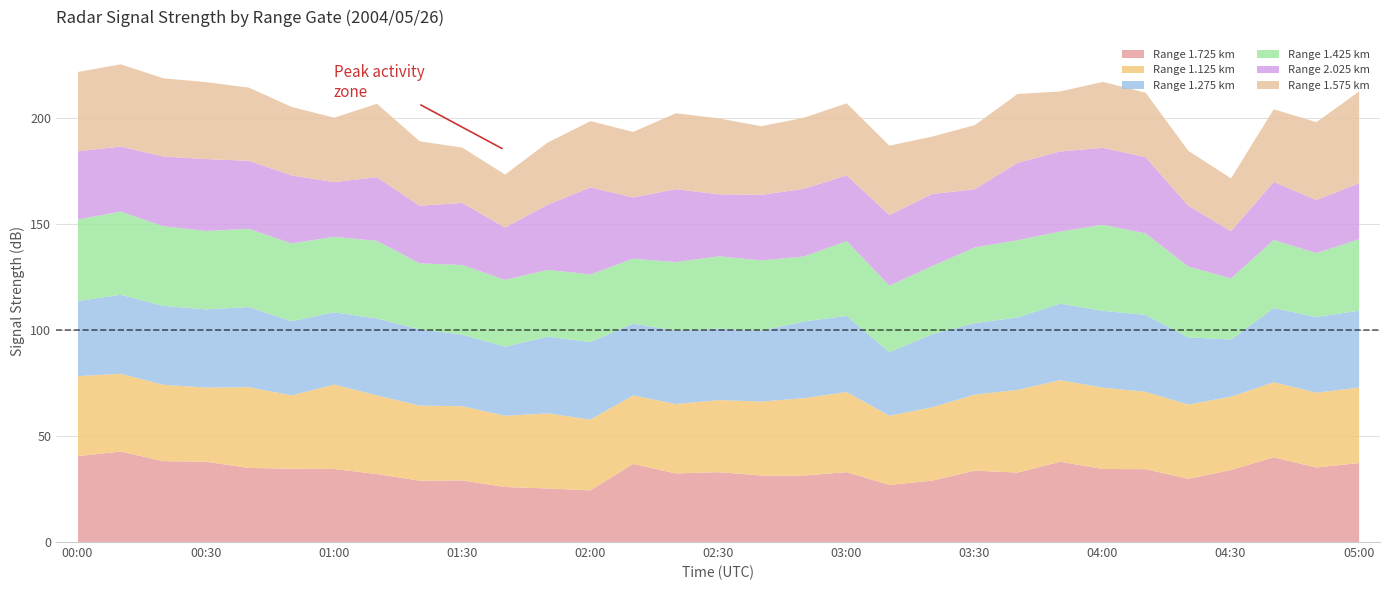

Between 02:30 and 03:40, which series saw the biggest shift?

2.025